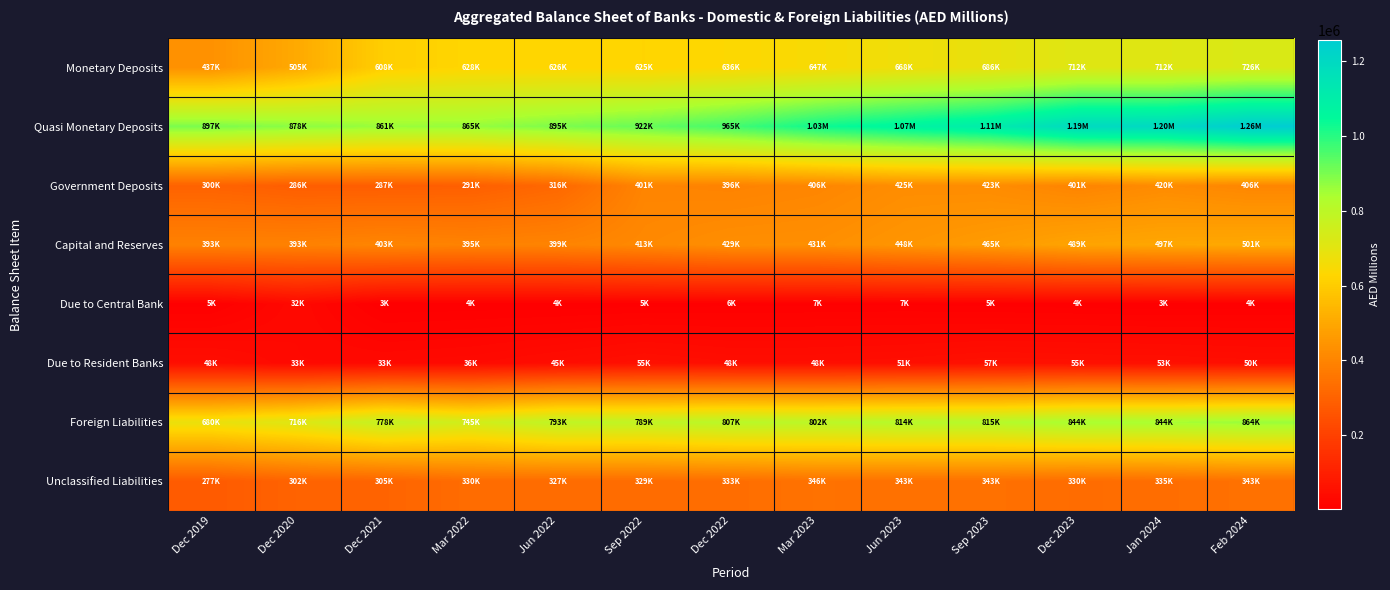

Reading right to left, extract all data points from this chart.

Monetary Deposits: Feb 2024=725843	Jan 2024=712084	Dec 2023=712285	Sep 2023=685880	Jun 2023=668162	Mar 2023=647473	Dec 2022=635626	Sep 2022=624958	Jun 2022=626092	Mar 2022=628115	Dec 2021=607771	Dec 2020=505336	Dec 2019=436845
Quasi Monetary Deposits: Feb 2024=1256931	Jan 2024=1197553	Dec 2023=1193367	Sep 2023=1112026	Jun 2023=1070480	Mar 2023=1028435	Dec 2022=965401	Sep 2022=921831	Jun 2022=895430	Mar 2022=864540	Dec 2021=860501	Dec 2020=878071	Dec 2019=897476
Government Deposits: Feb 2024=405740	Jan 2024=420137	Dec 2023=401129	Sep 2023=422845	Jun 2023=425143	Mar 2023=405642	Dec 2022=396055	Sep 2022=401182	Jun 2022=316486	Mar 2022=290674	Dec 2021=287408	Dec 2020=286471	Dec 2019=300093
Capital and Reserves: Feb 2024=501492	Jan 2024=496773	Dec 2023=488692	Sep 2023=464575	Jun 2023=447762	Mar 2023=430708	Dec 2022=428605	Sep 2022=413271	Jun 2022=399254	Mar 2022=395463	Dec 2021=402548	Dec 2020=392780	Dec 2019=392854
Due to Central Bank: Feb 2024=3865	Jan 2024=2849	Dec 2023=4336	Sep 2023=5365	Jun 2023=7253	Mar 2023=6601	Dec 2022=5836	Sep 2022=5246	Jun 2022=3664	Mar 2022=3958	Dec 2021=2848	Dec 2020=31523	Dec 2019=5453
Due to Resident Banks: Feb 2024=49784	Jan 2024=53291	Dec 2023=54578	Sep 2023=56512	Jun 2023=50505	Mar 2023=48038	Dec 2022=47685	Sep 2022=55035	Jun 2022=44948	Mar 2022=36260	Dec 2021=32939	Dec 2020=32510	Dec 2019=47933
Foreign Liabilities: Feb 2024=864029	Jan 2024=844375	Dec 2023=843503	Sep 2023=814939	Jun 2023=814389	Mar 2023=801993	Dec 2022=806943	Sep 2022=788708	Jun 2022=792856	Mar 2022=744991	Dec 2021=778461	Dec 2020=715606	Dec 2019=679979
Unclassified Liabilities: Feb 2024=342984	Jan 2024=334529	Dec 2023=329660	Sep 2023=343211	Jun 2023=342966	Mar 2023=346451	Dec 2022=333189	Sep 2022=329043	Jun 2022=327205	Mar 2022=329577	Dec 2021=305403	Dec 2020=302338	Dec 2019=277360